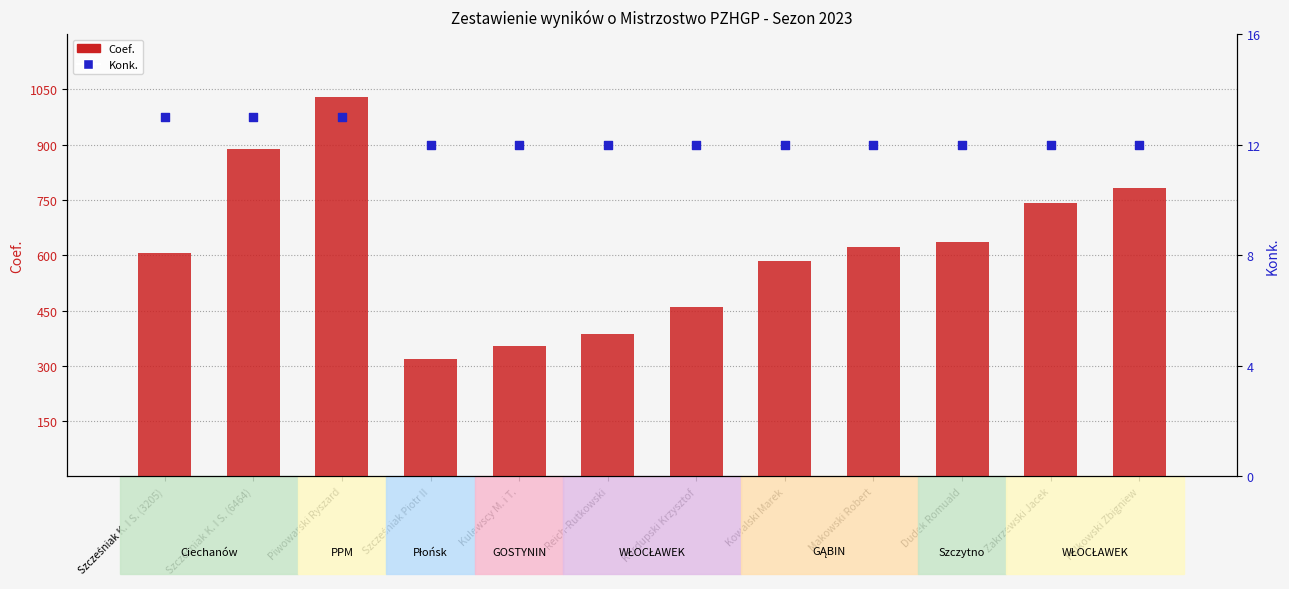

Which series contains the lowest Y value?

Konk. (percentile rank within sample)